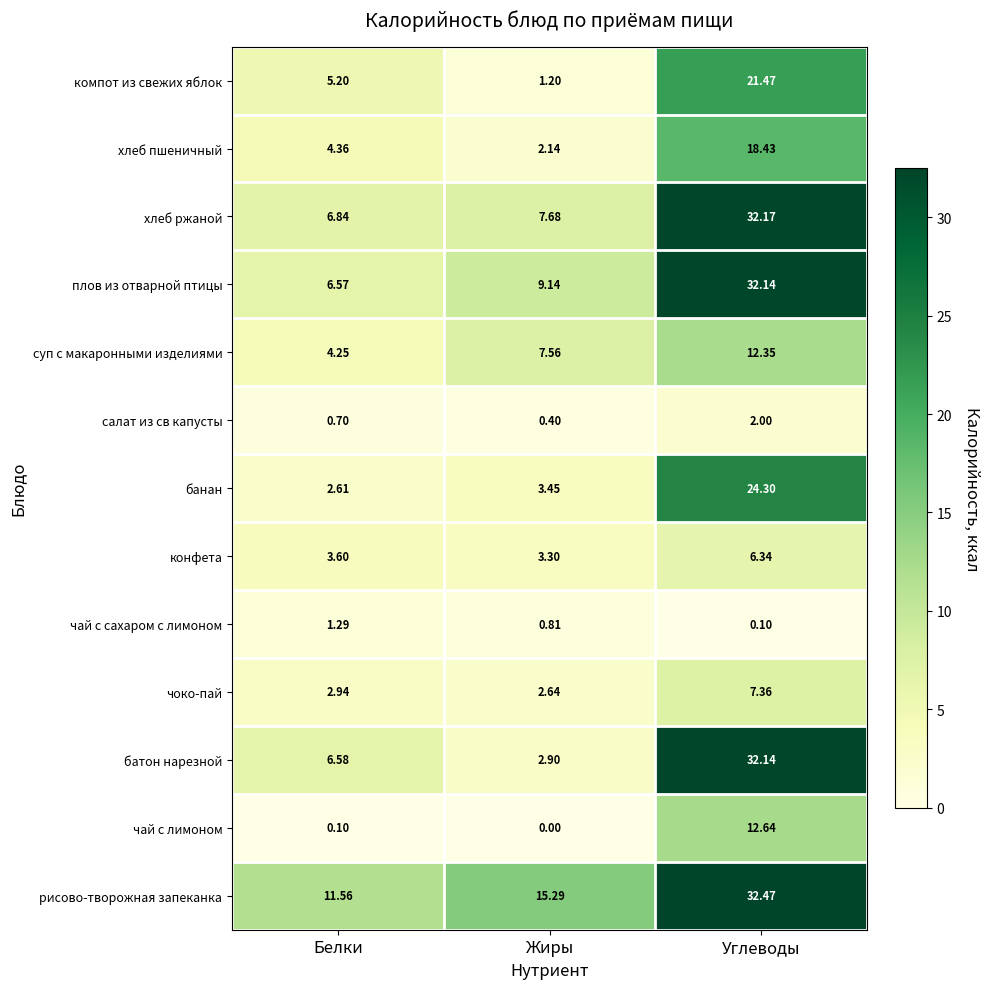

Which category has the highest value in the банан series?

Углеводы